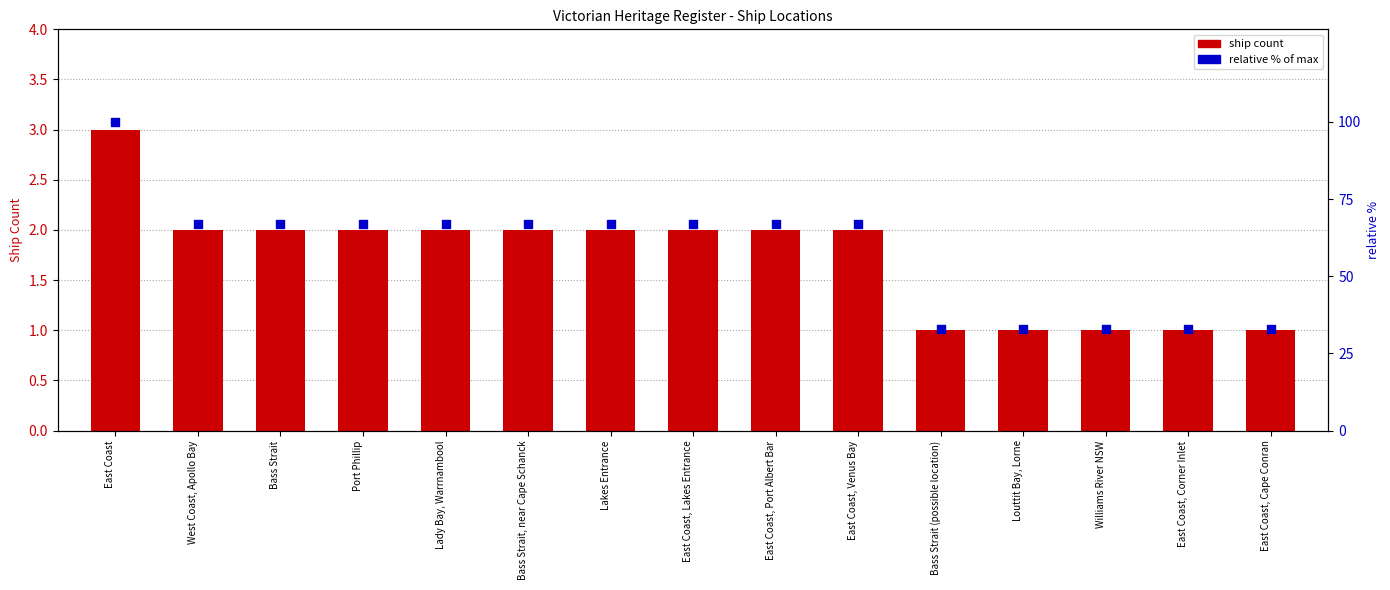

What is the total value across all series at Louttit Bay, Lorne?

34